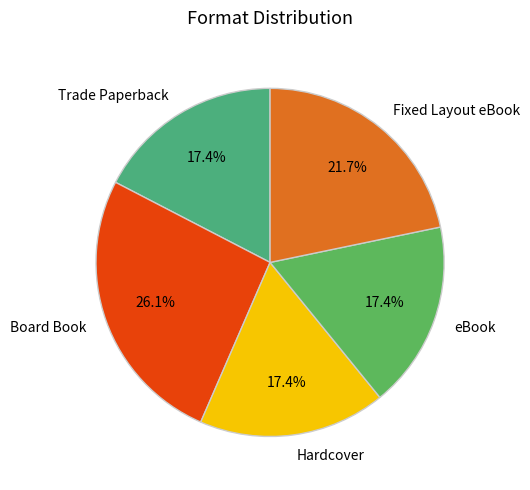

Is Trade Paperback the majority of the pie?

No